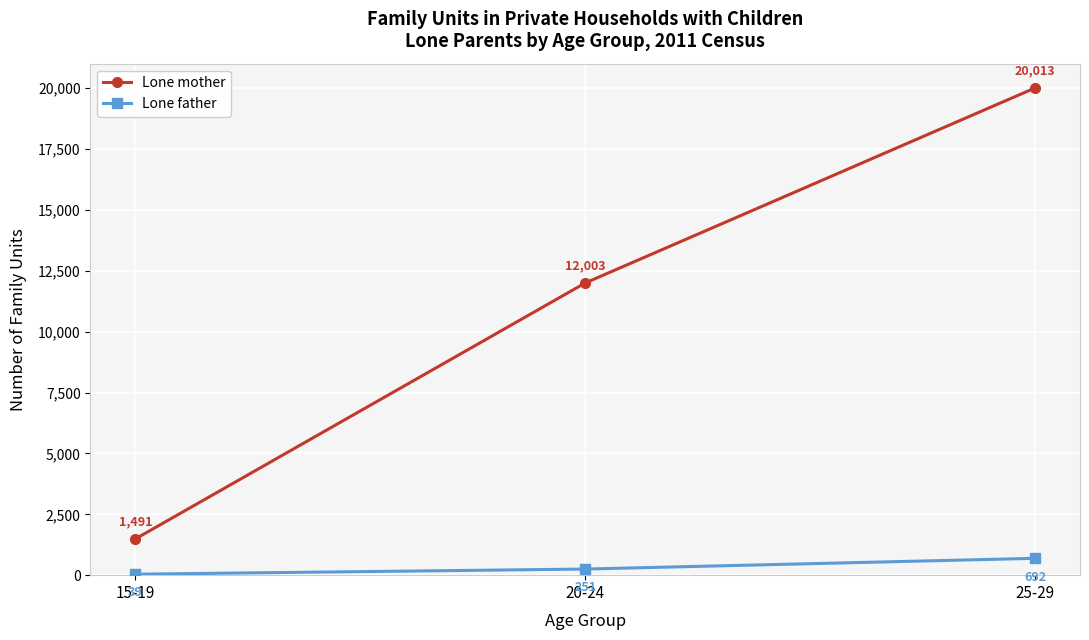

How many distinct data groups are displayed?

2